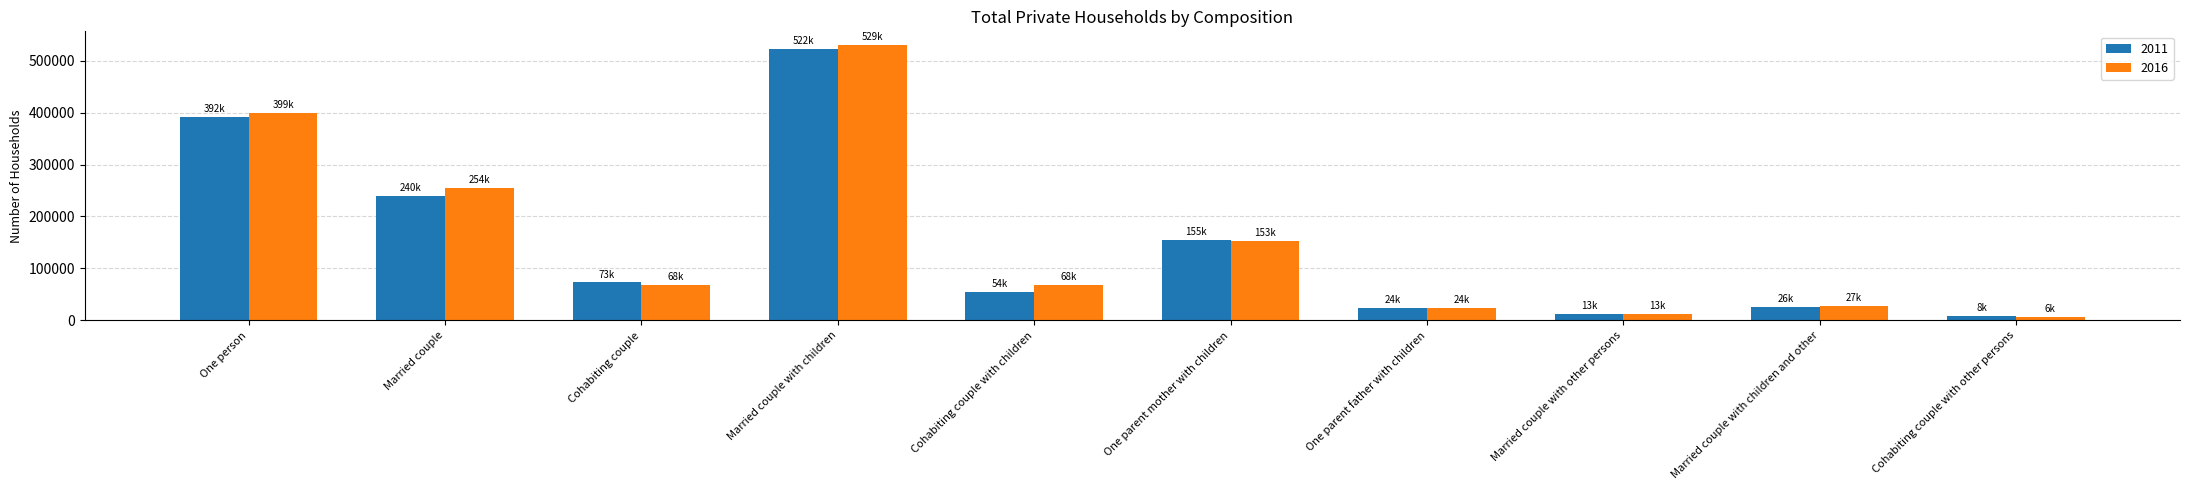

What is the total value across all series at Married couple with children and other?

54017